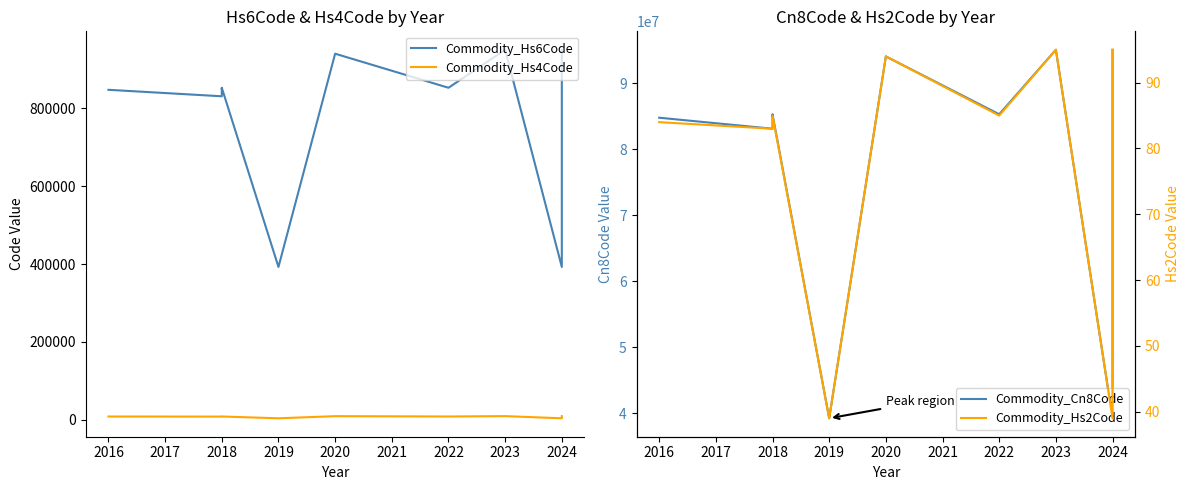

Between 2016 and 2018, which series saw the biggest shift?

Commodity_Cn8Code